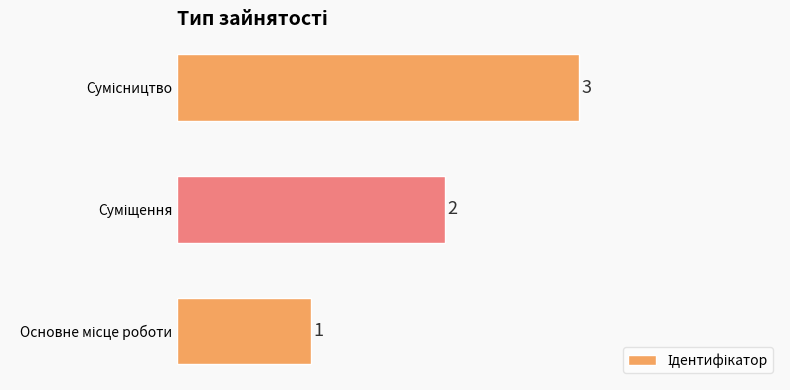

How many values are between 1 and 3?

3